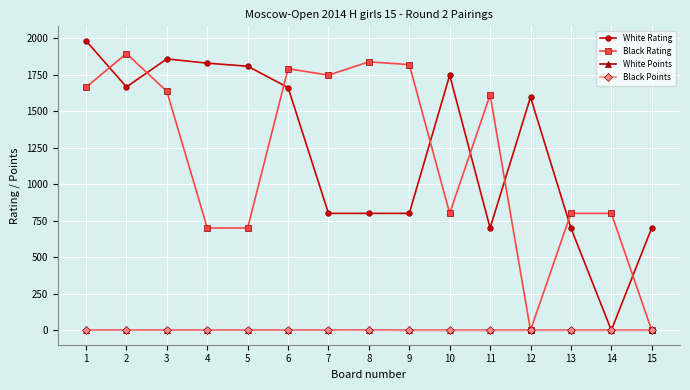

True or false: Black Rating and White Rating intersect in this chart.

True